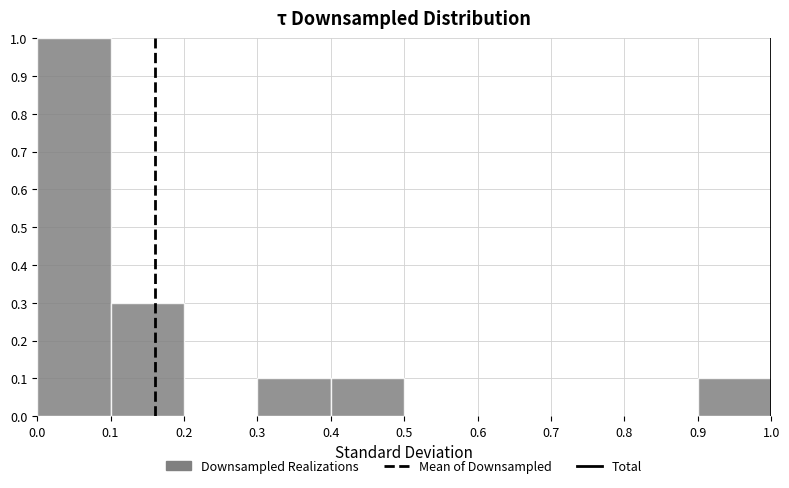

Reading left to right, transcribe this chart: for each bar, give the range it covers on the x-axis and its height. The values are not printed on the chart, so give them approximately, as read against the axis.

0.0 to 0.1: 1.0
0.1 to 0.2: 0.3
0.2 to 0.3: 0
0.3 to 0.4: 0.1
0.4 to 0.5: 0.1
0.5 to 0.6: 0
0.6 to 0.7: 0
0.7 to 0.8: 0
0.8 to 0.9: 0
0.9 to 1.0: 0.1